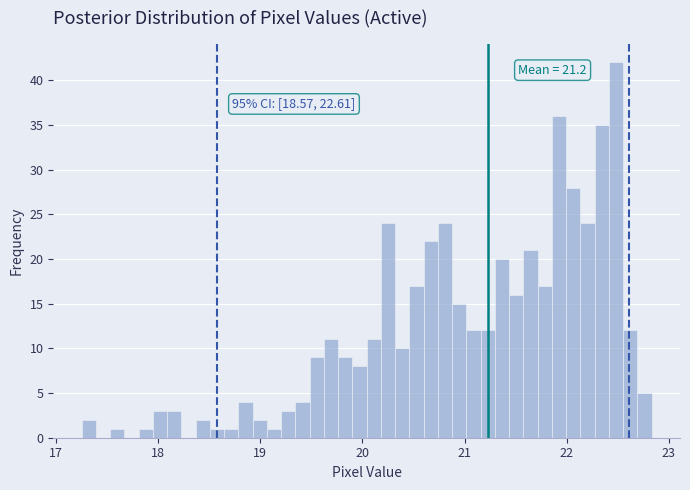

Read against the x-axis, roughly where is the centre of the tallest bar?

22.5